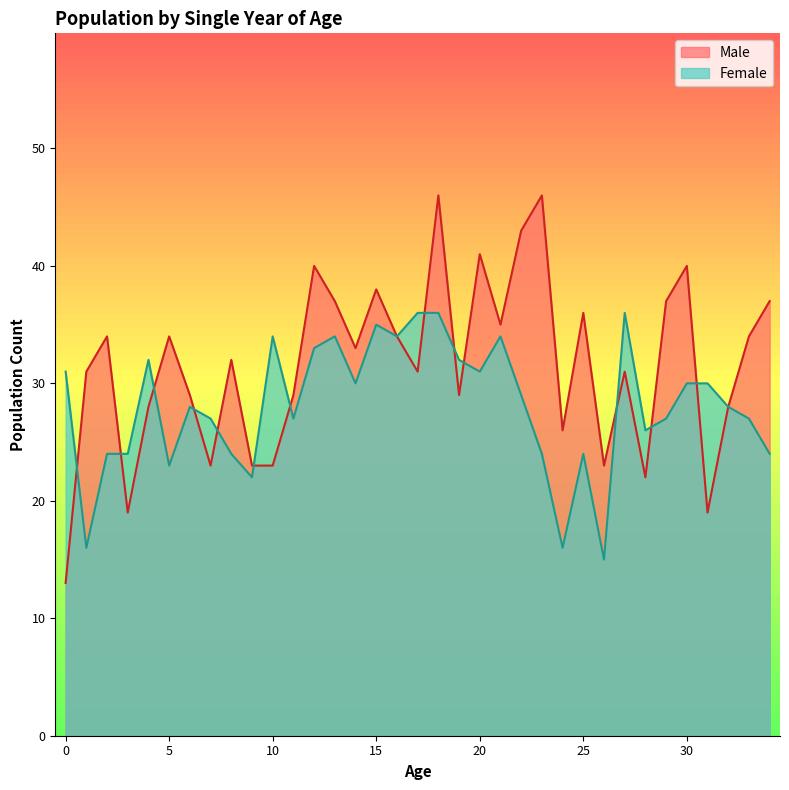

What is the total value across all series at 12?

73